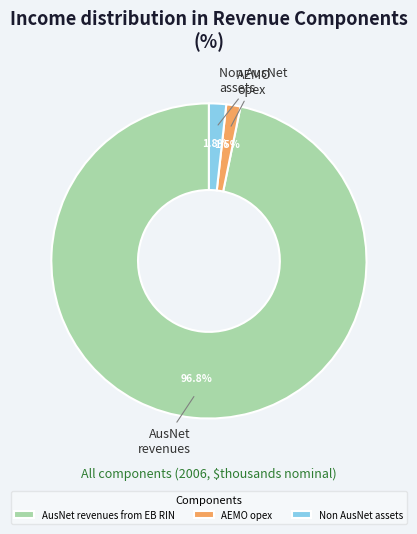

What is the largest slice in the pie chart?

AusNet revenues from EB RIN